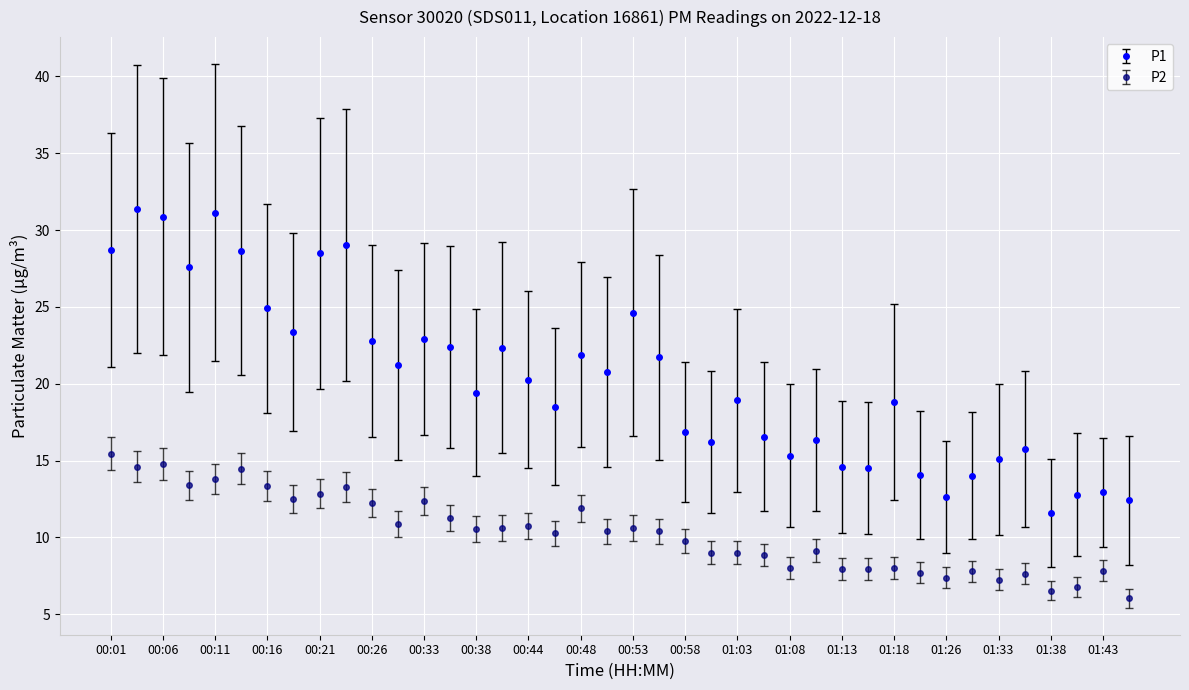

Does the chart display data point markers on the line(s)?

Yes